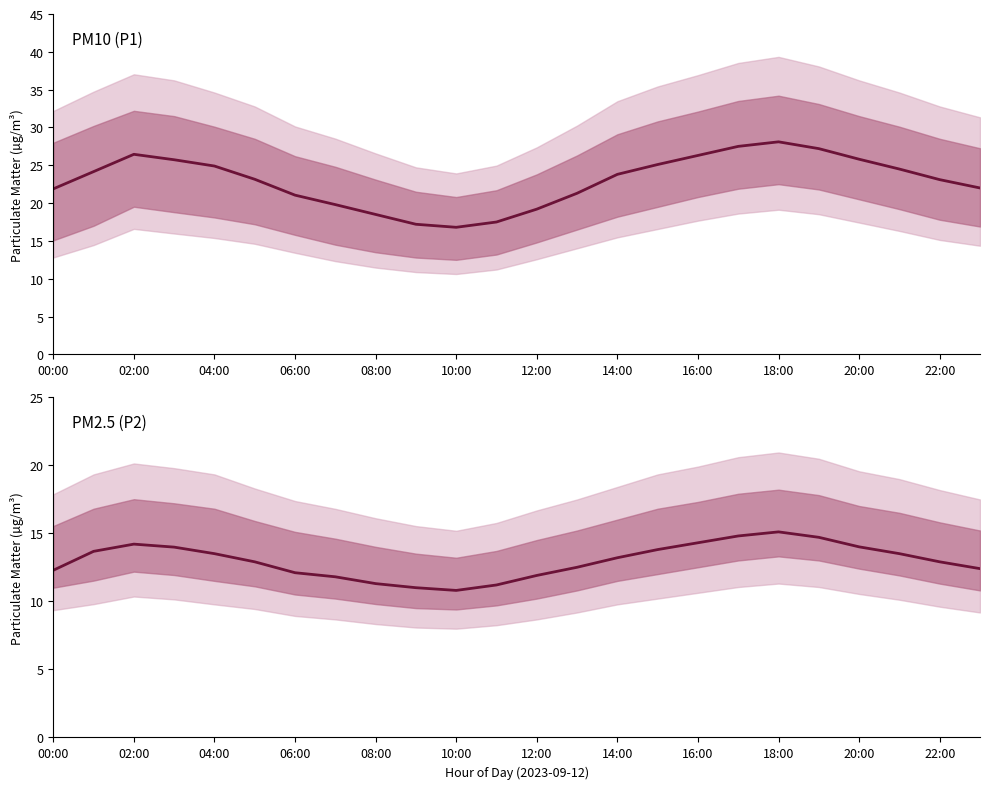

Is it true that P1 equals 6.4 at 10:00?

False